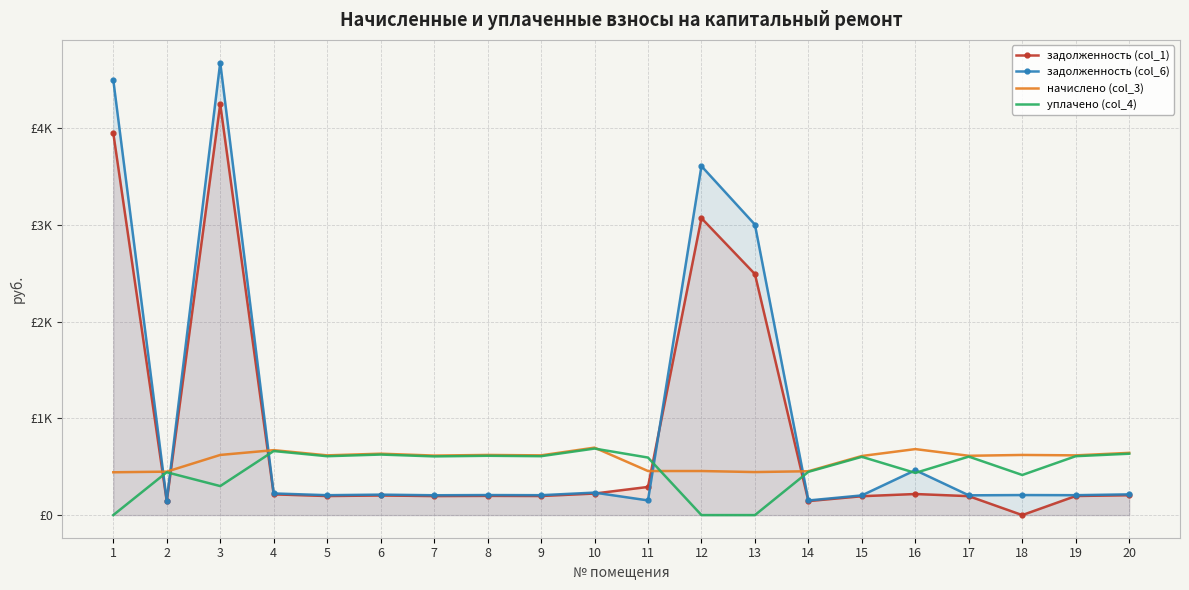

Which category has the highest value in the задолженность (col_1) series?

3